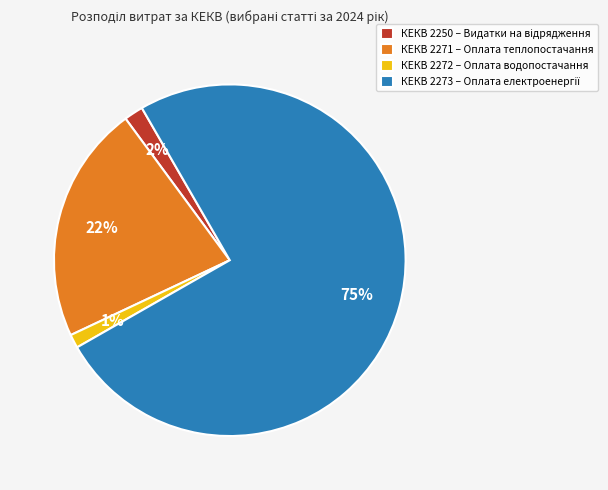

Between КЕКВ 2272 – Оплата водопостачання and КЕКВ 2271 – Оплата теплопостачання, which is larger?

КЕКВ 2271 – Оплата теплопостачання